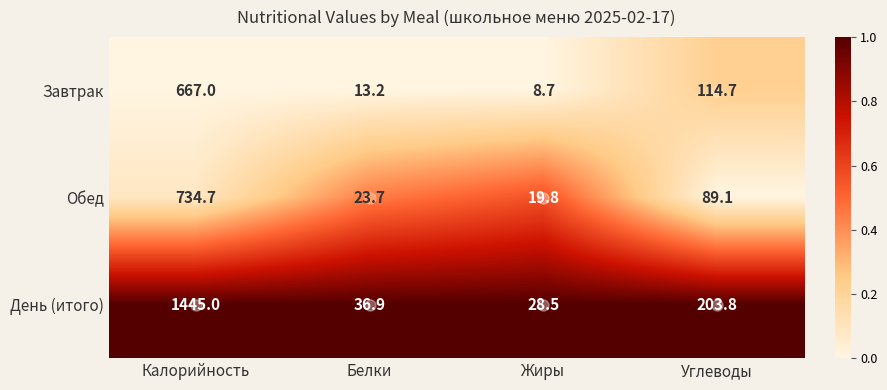

How many data points does each series have?

4